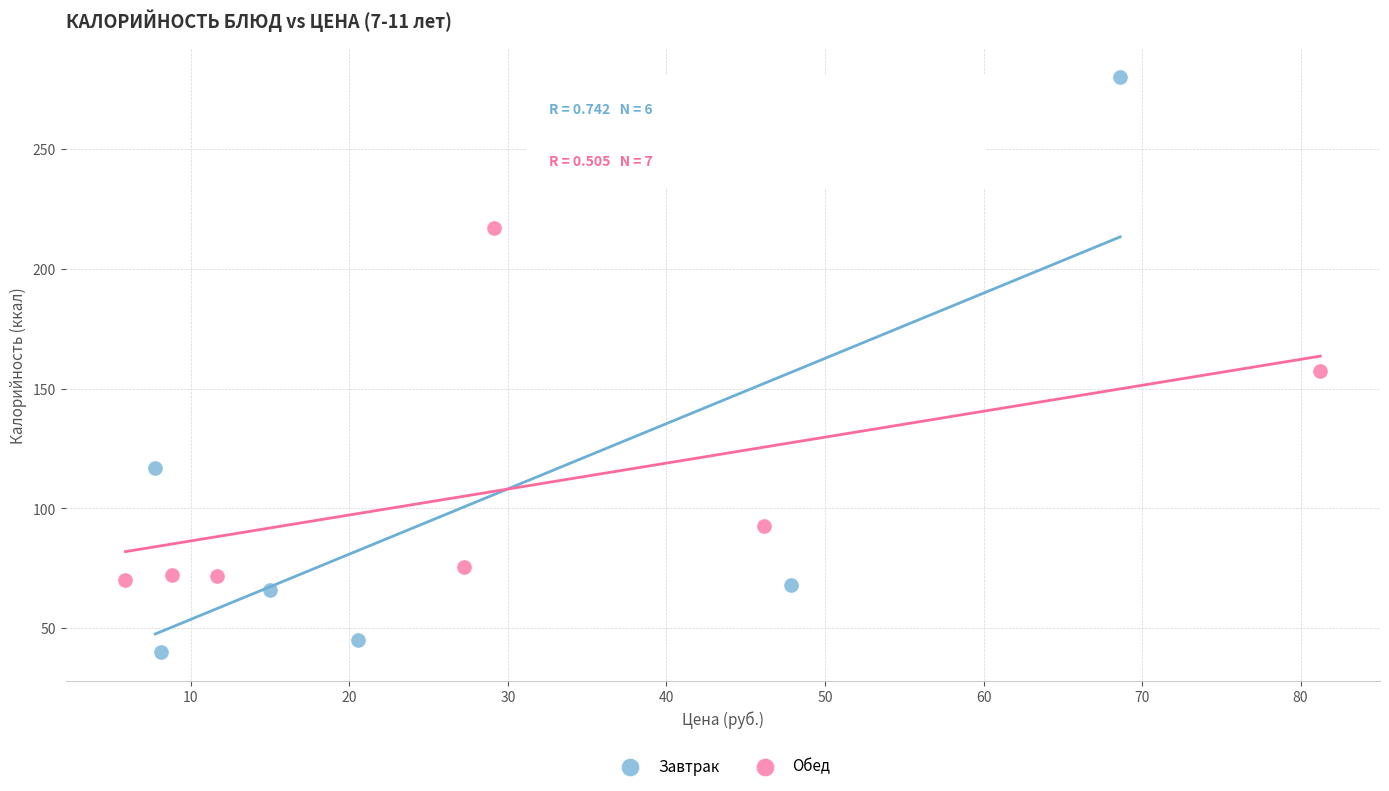

What are all the series names shown in the legend?

Завтрак, Обед